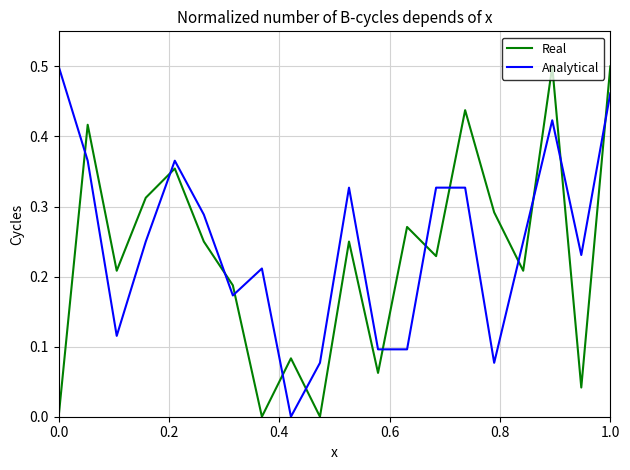

After their last crossing, which series has the higher values: Analytical or Real?

Real